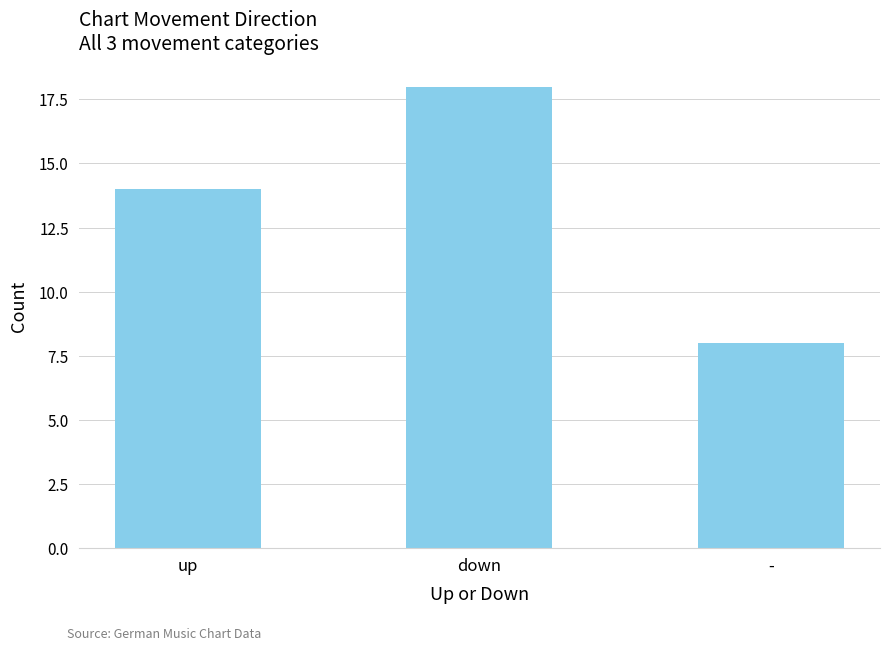

The chart shows a value of 8 at -. True or false?

True